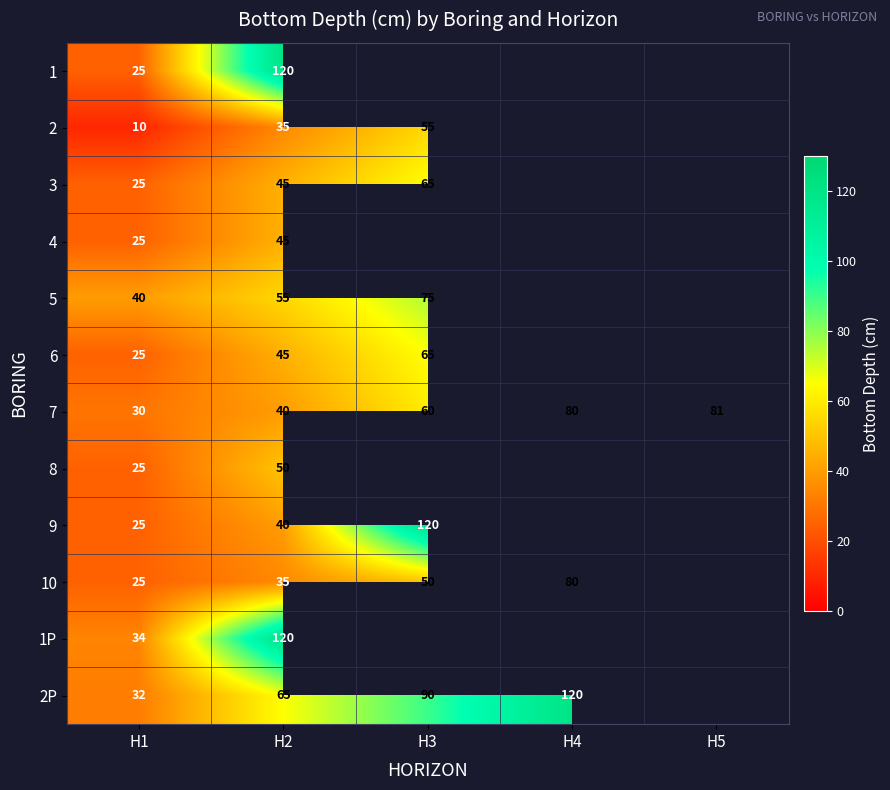

Is the value of 1P at H2 greater than the value of 9 at H1?

Yes